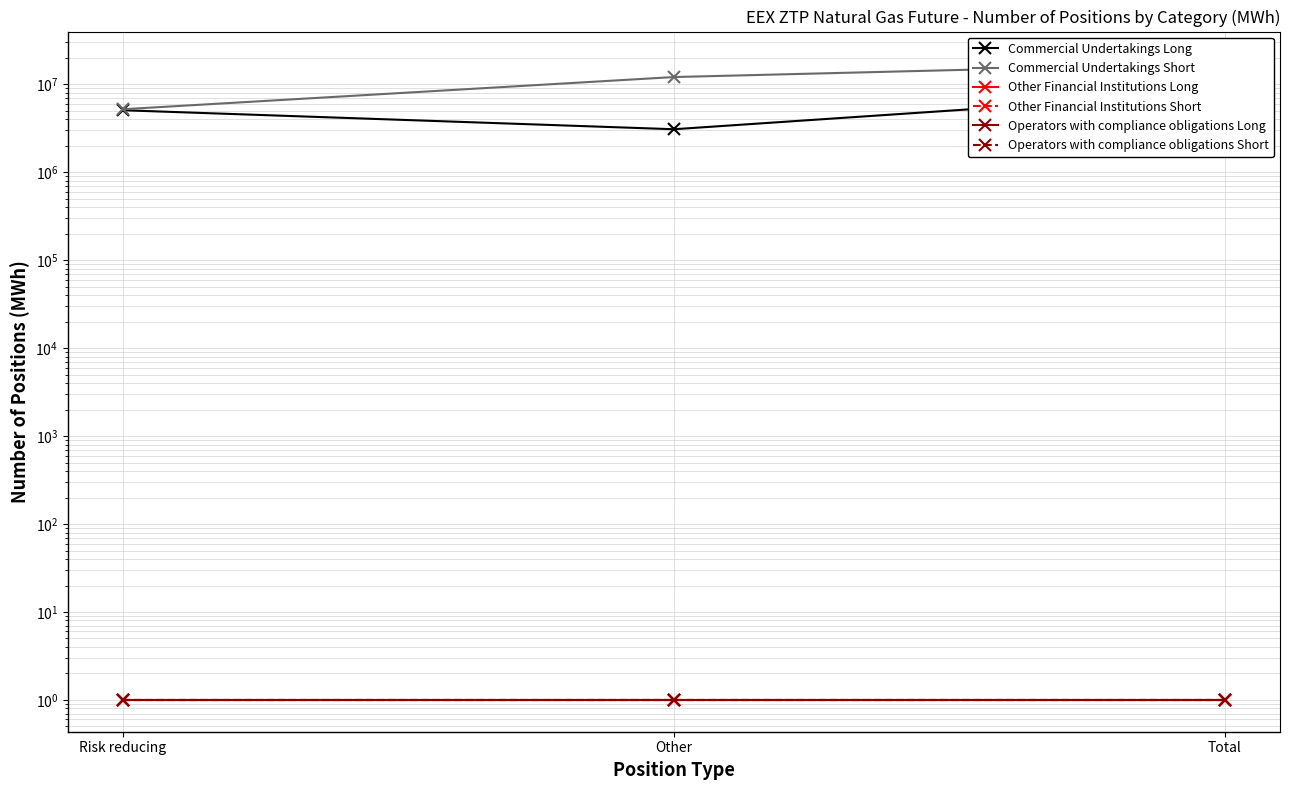

Reading left to right, list all the values displayed in this chart.

Commercial Undertakings Long: 5084160	3090713	8174873
Commercial Undertakings Short: 5219070	12124065	17343135
Other Financial Institutions Long: 1	1	1
Other Financial Institutions Short: 1	1	1
Operators with compliance obligations Long: 1	1	1
Operators with compliance obligations Short: 1	1	1